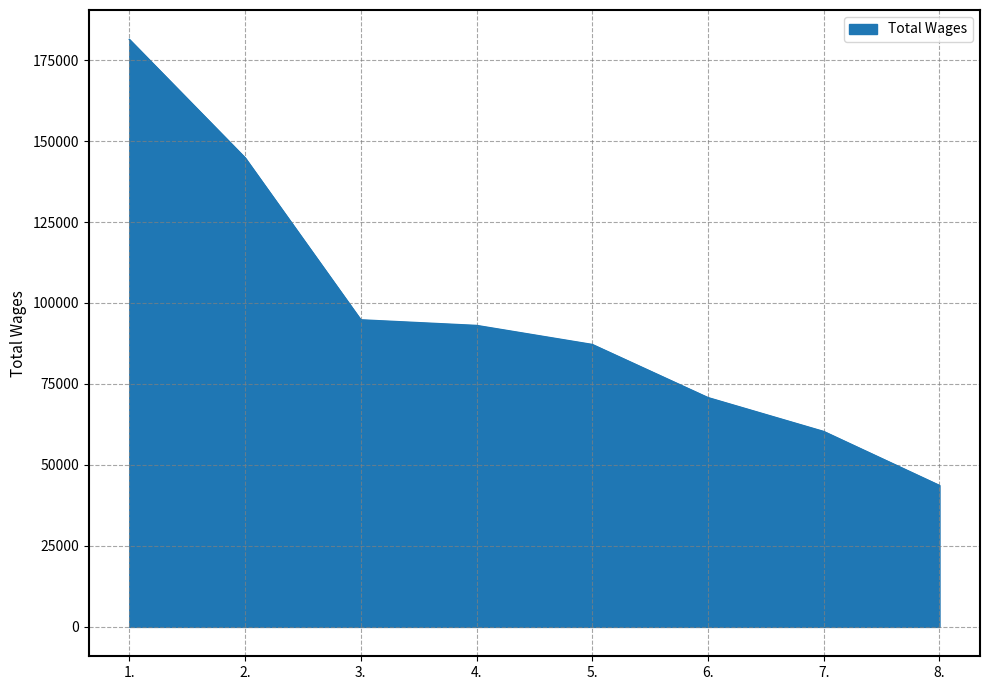

Read the value at 4., to the nearest 50.

93050